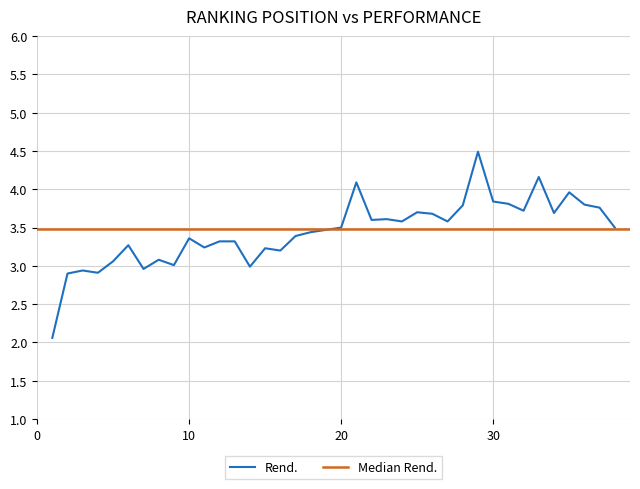

Is this an area chart (filled region under the line)?

No